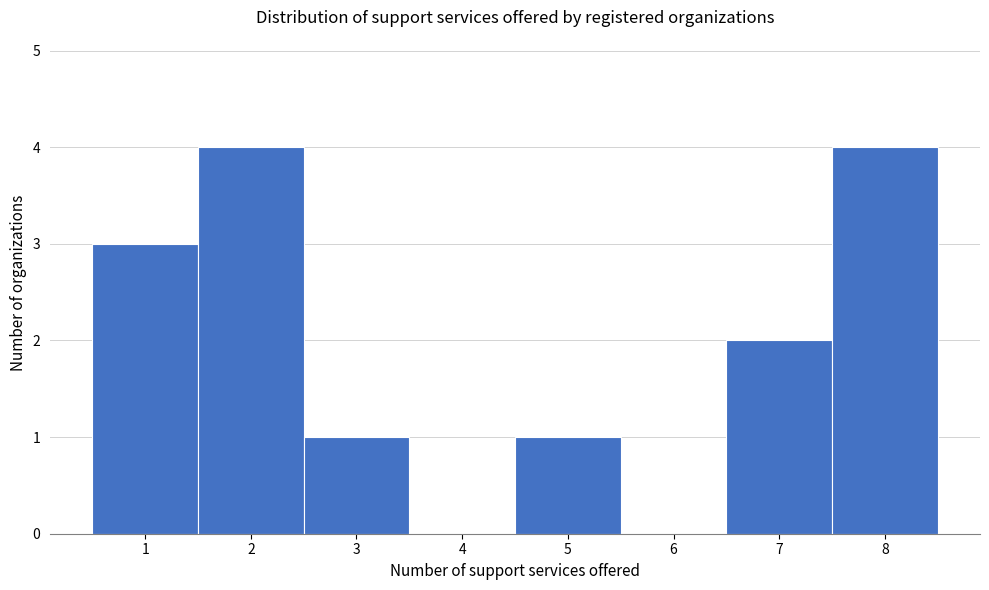

What is the height of the bar covering 6.5 to 7.5 on the x-axis? The values are not printed on the chart, so give them approximately, as read against the axis.

2